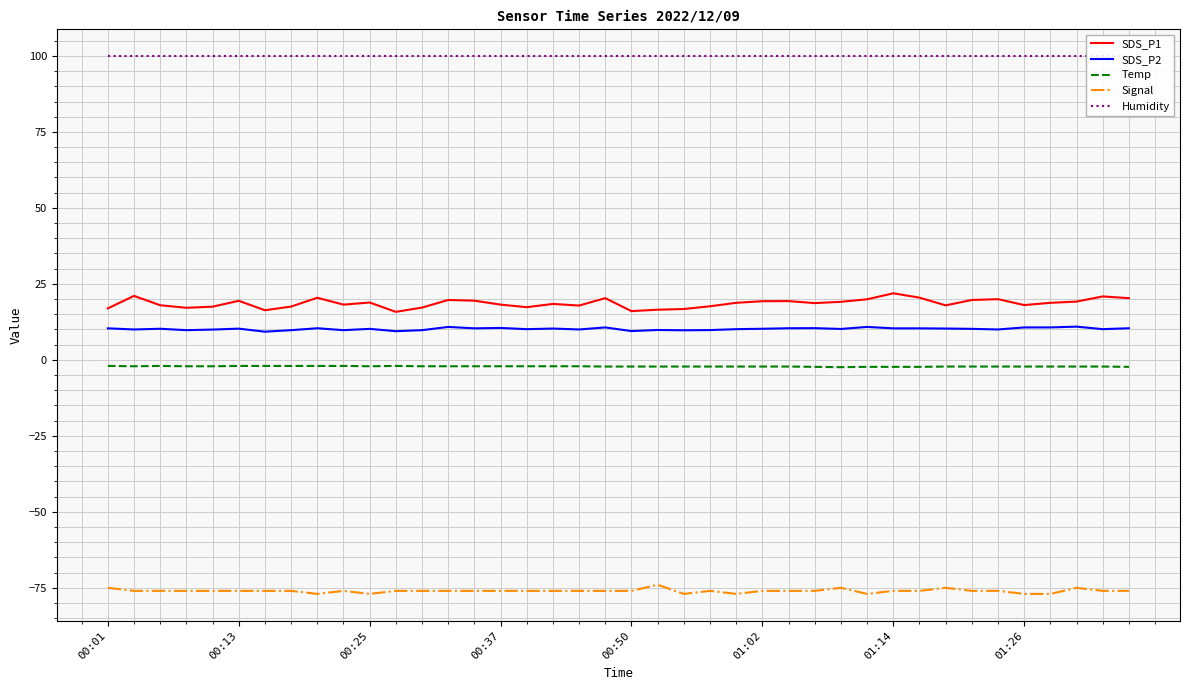

True or false: SDS_P1 has a value of 27.3 at 18.

False